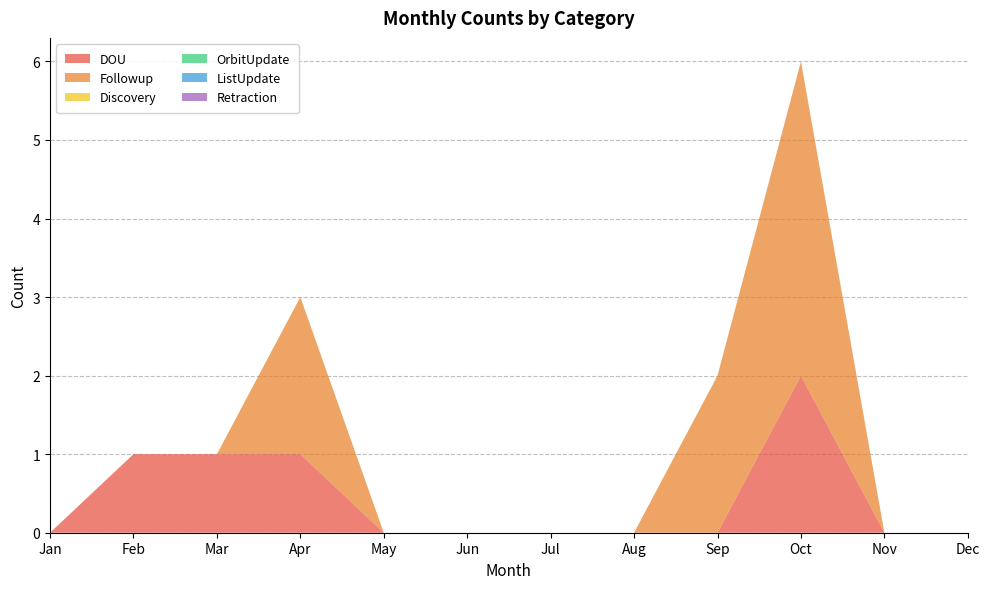

Reading left to right, what are all the values shown in this chart?

DOU: 0	1	1	1	0	0	0	0	0	2	0	0
Followup: 0	0	0	2	0	0	0	0	2	4	0	0
Discovery: 0	0	0	0	0	0	0	0	0	0	0	0
OrbitUpdate: 0	0	0	0	0	0	0	0	0	0	0	0
ListUpdate: 0	0	0	0	0	0	0	0	0	0	0	0
Retraction: 0	0	0	0	0	0	0	0	0	0	0	0